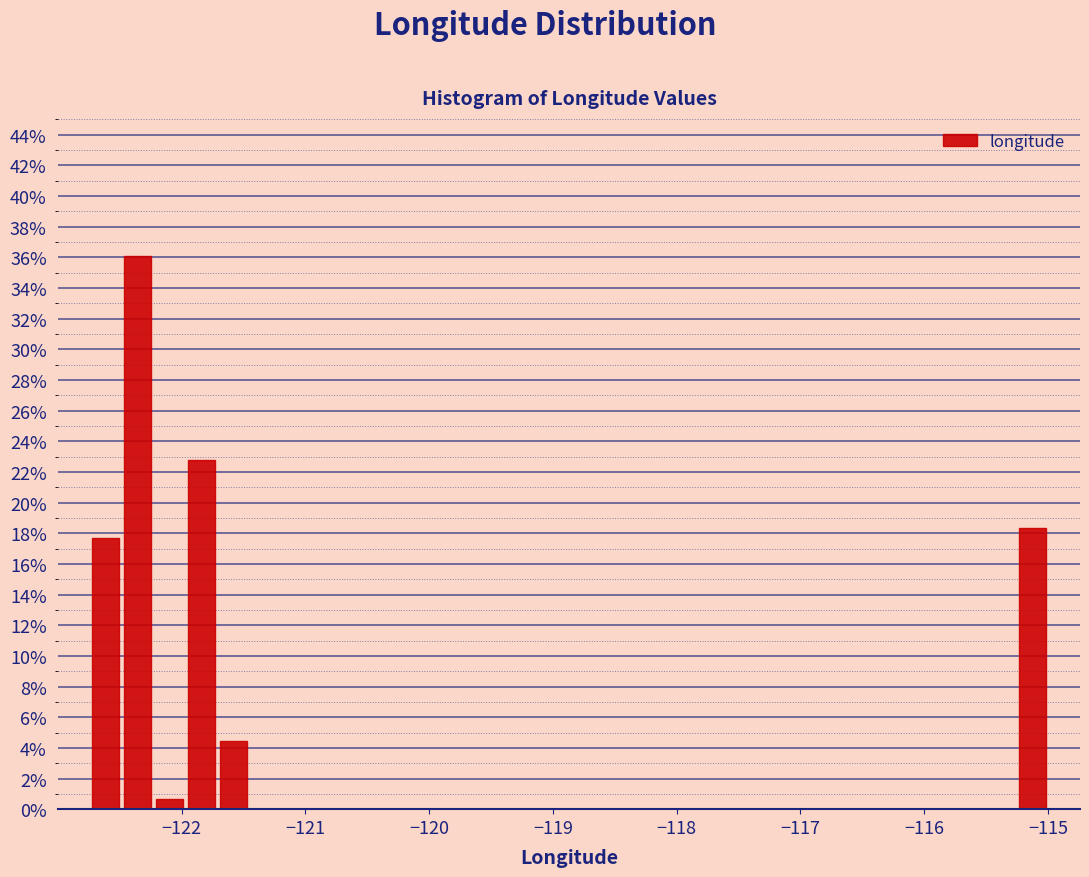

Read against the x-axis, roughly where is the centre of the tallest bar?

-122.4